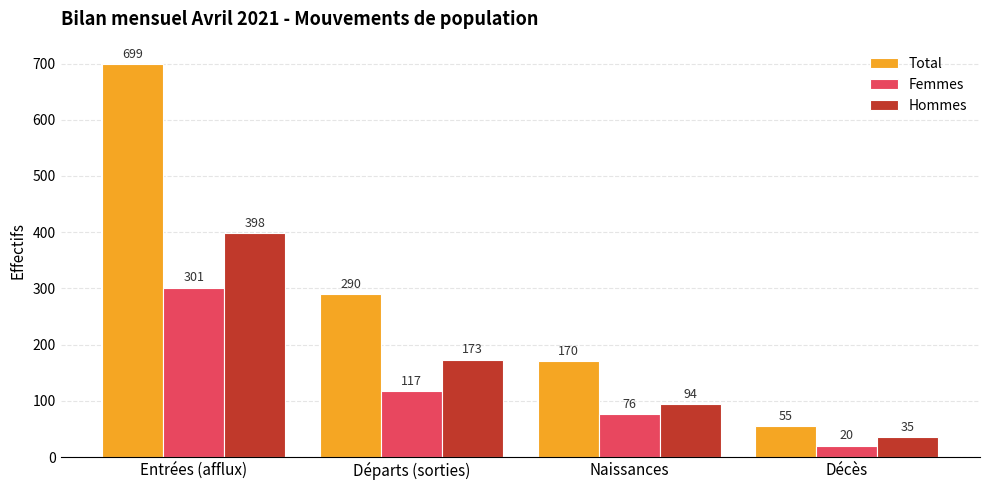

What is the spread (max minus min) of values at Entrées (afflux)?

398